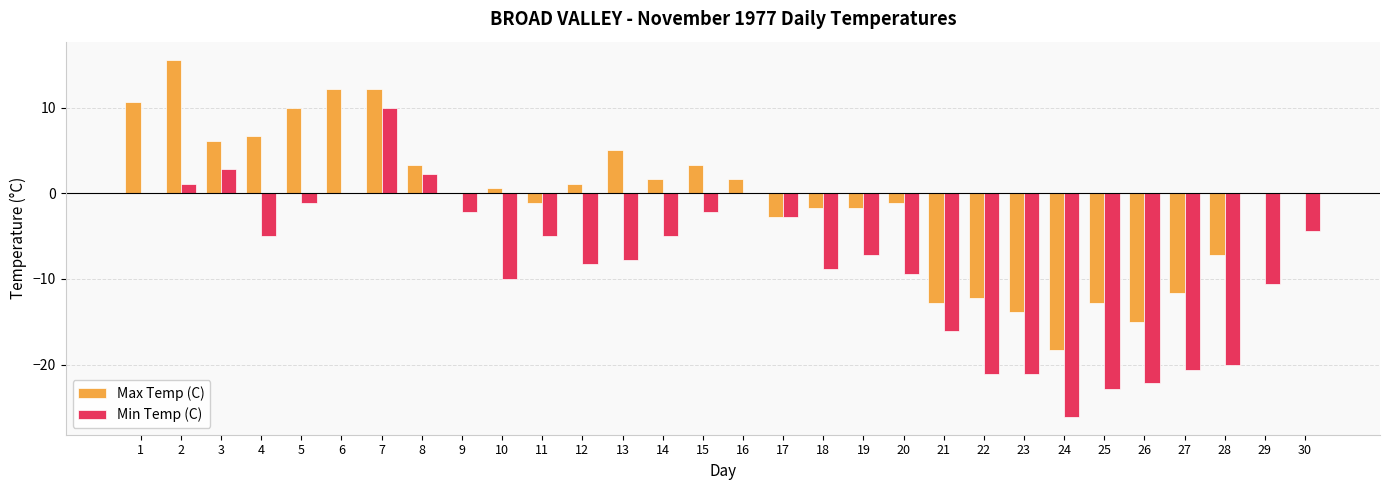

Between 8 and 26, which series saw the biggest shift?

Min Temp (C)